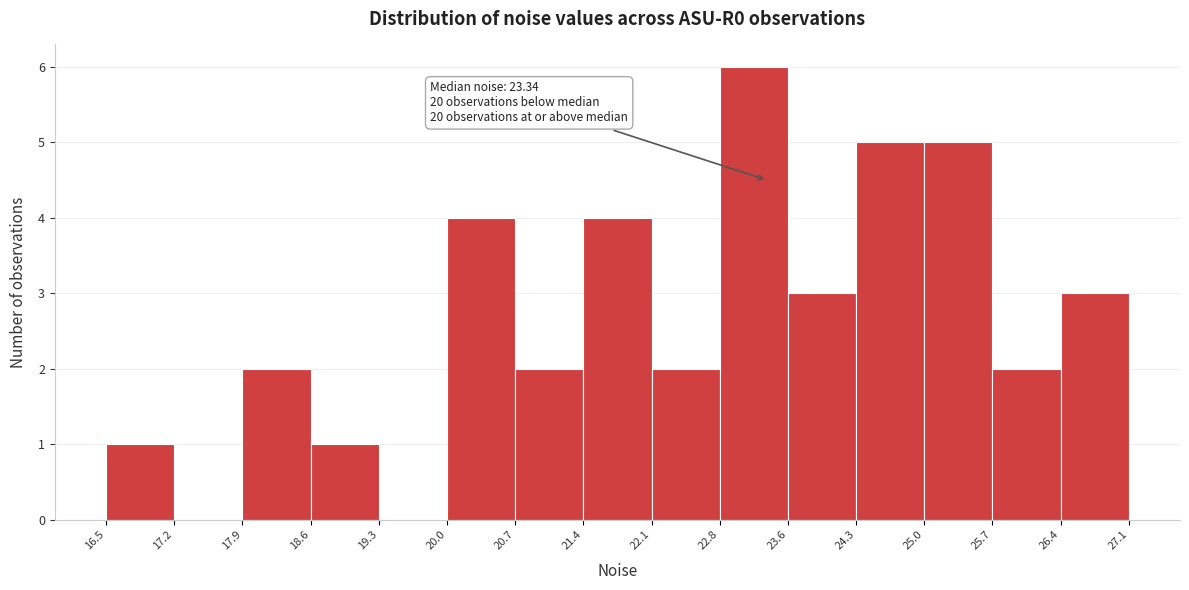

Over which range of the x-axis is the bar tallest?

22.8 to 23.6